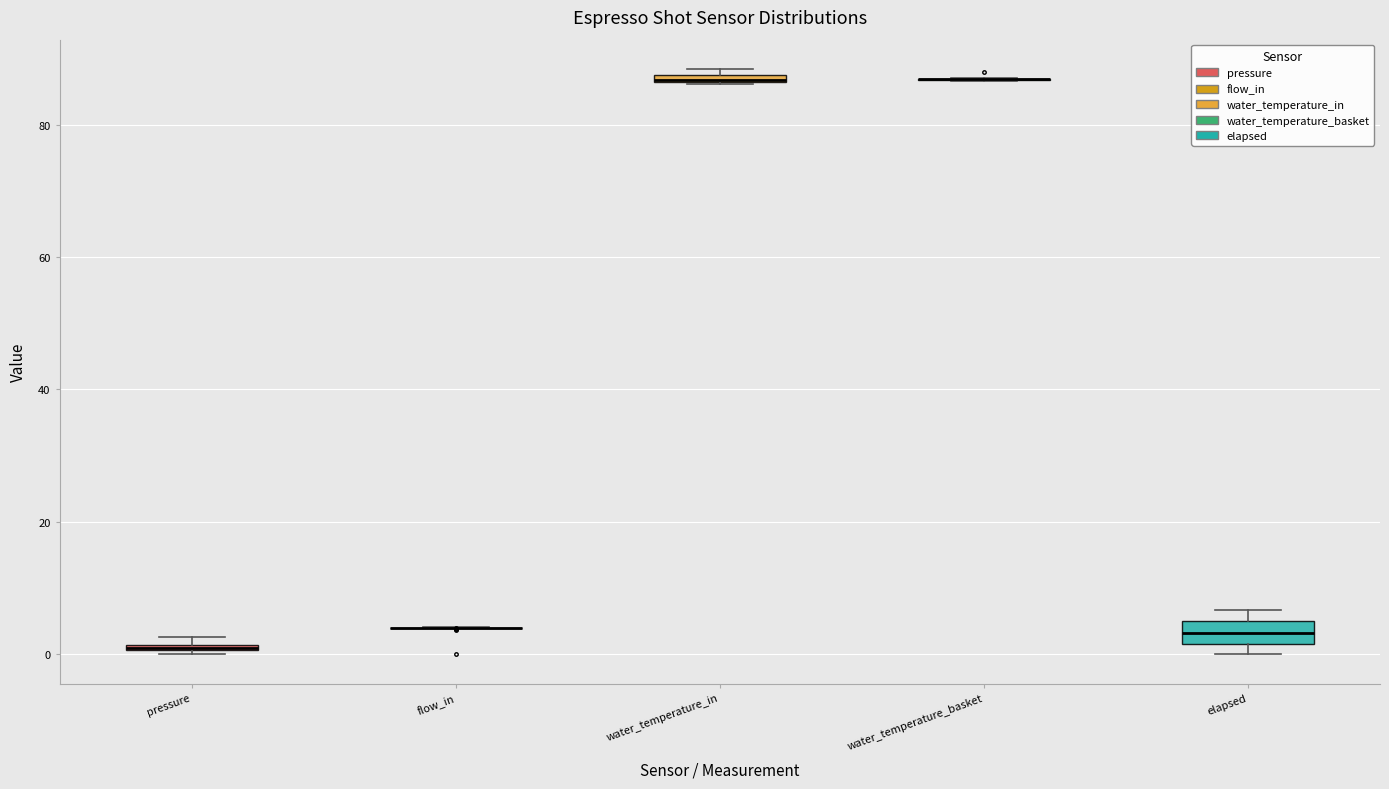

Where is the upper edge of the box for water_temperature_in on the y-axis? The values are not printed on the chart, so give them approximately, as read against the axis.

88